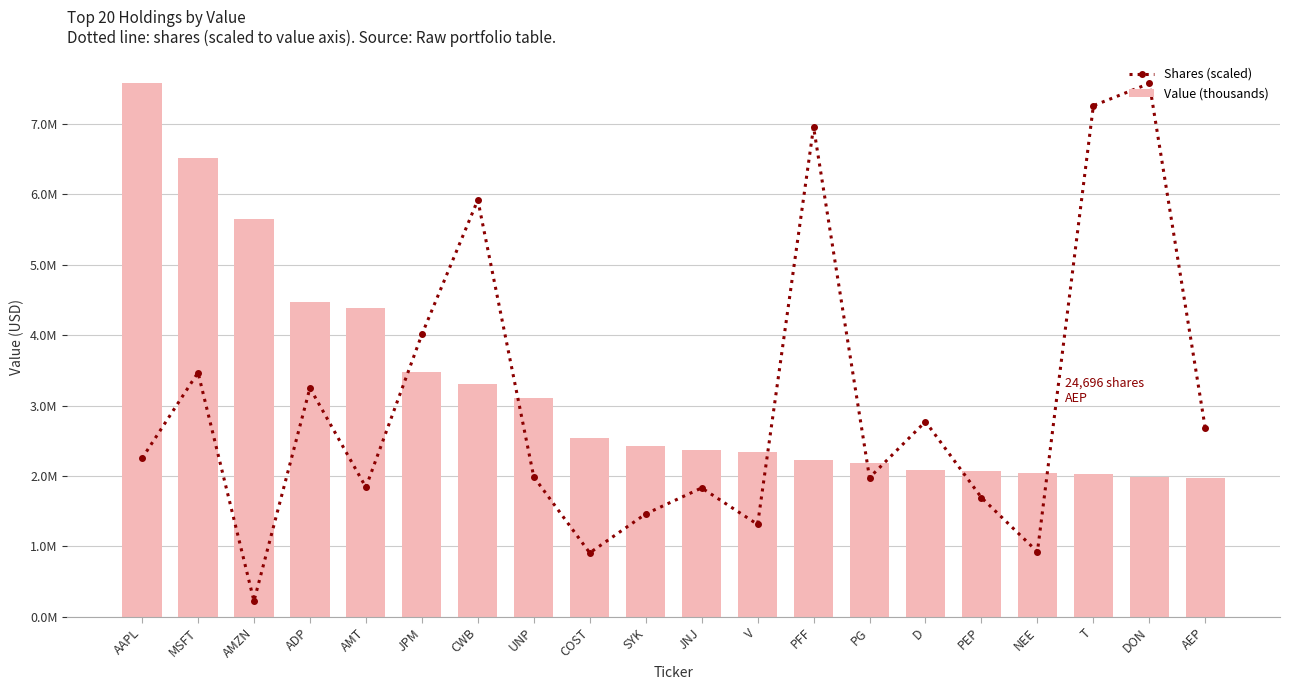

Which category has the lowest value in the Value (thousands) series?

AEP